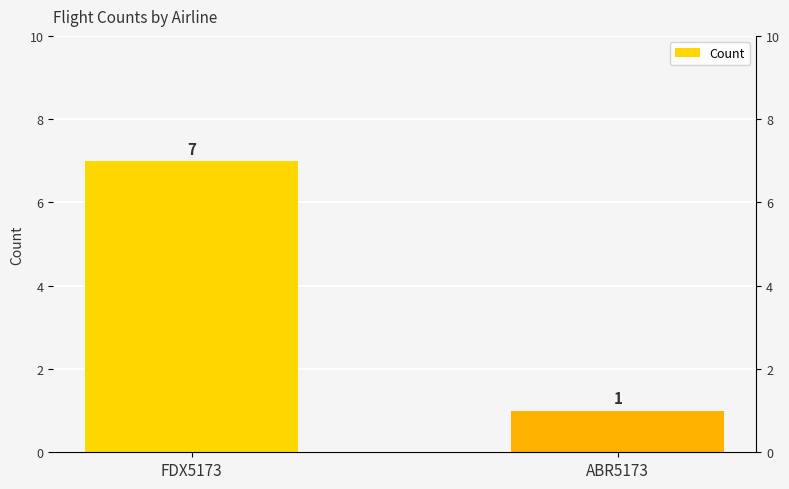

Which has a higher value, ABR5173 or FDX5173?

FDX5173